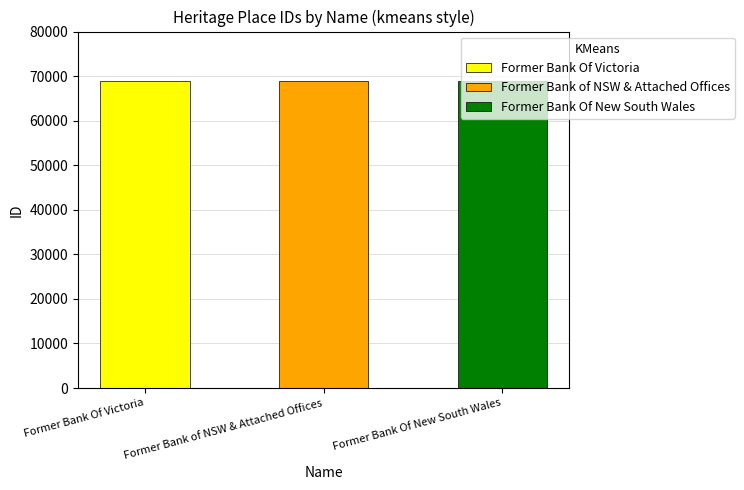

What is the change in value from Former Bank Of Victoria to Former Bank Of New South Wales?

+15